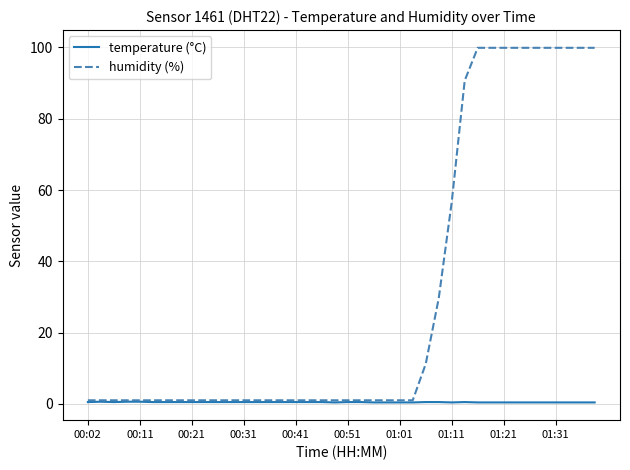

Which series has the widest spread of values?

humidity (%)